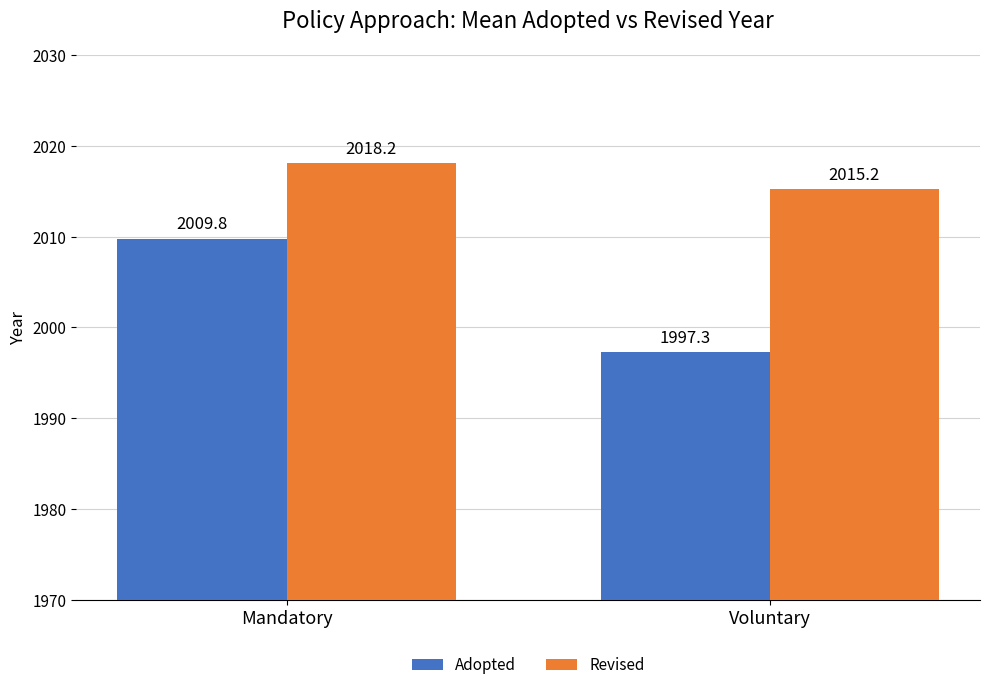

Is it true that Revised equals 1005.1 at Voluntary?

False